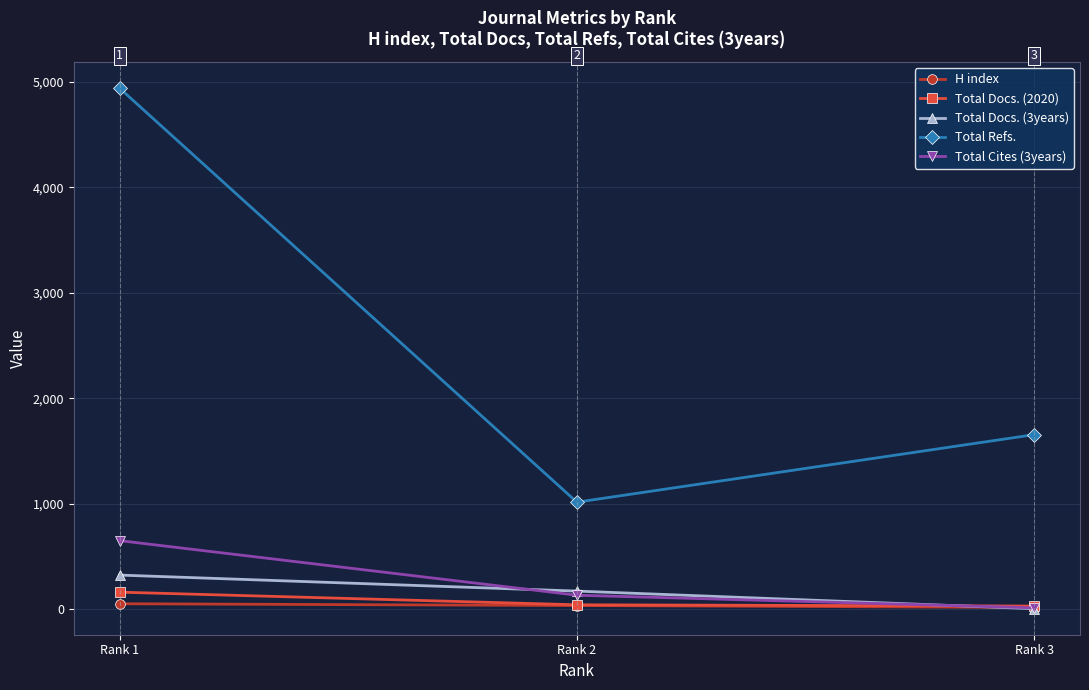

The value of Total Refs. at Rank 2 is 256. True or false?

False